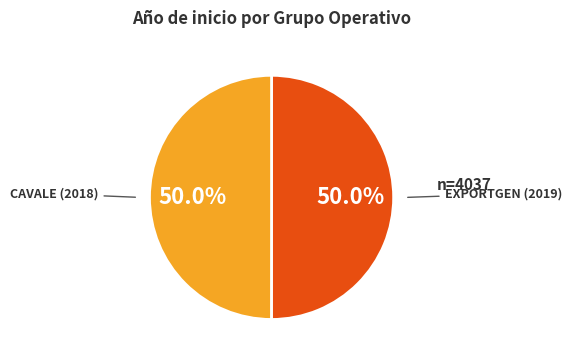

To the nearest percent, what percentage of the pie is CAVALE (2018)?

50%